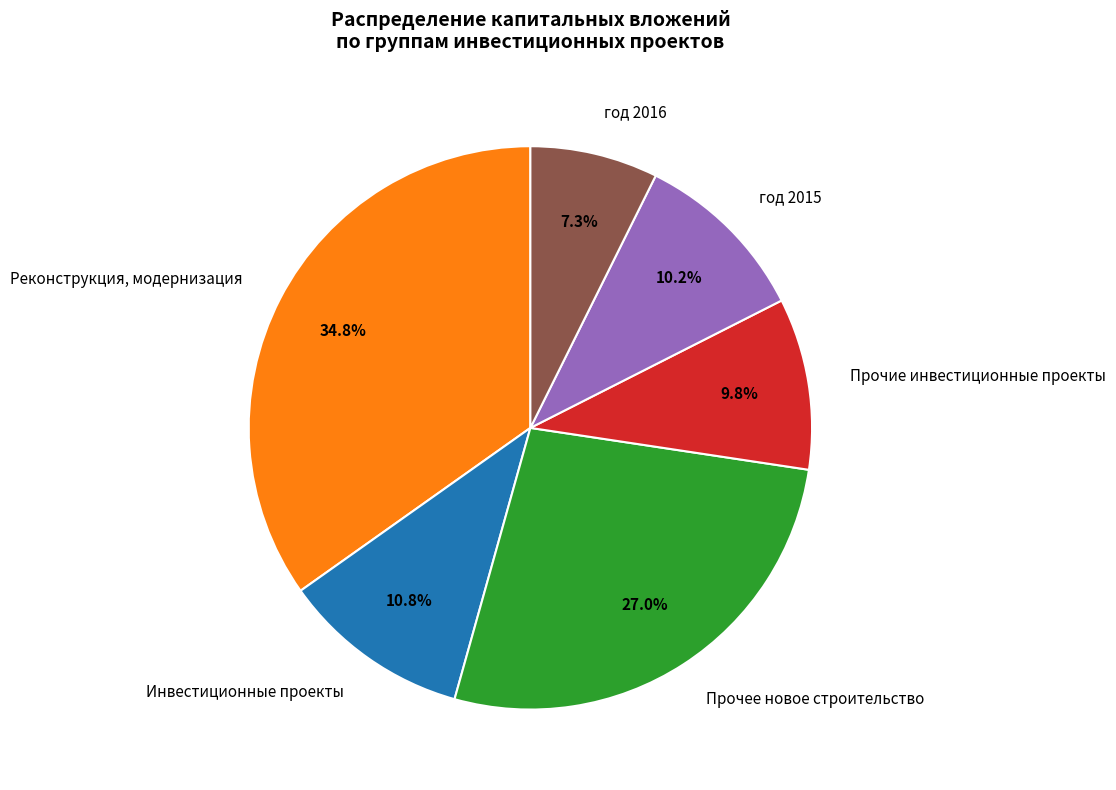

Which category has the smallest portion of the pie?

год 2016